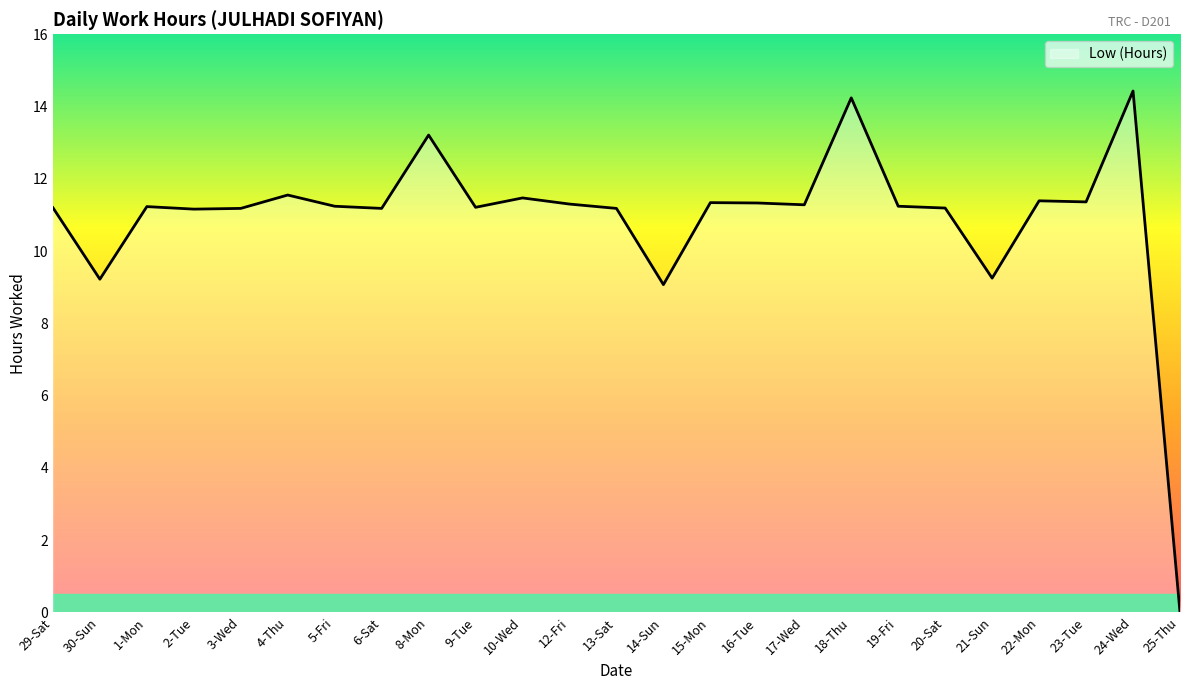

Which label corresponds to the smallest value in the chart?

25-Thu